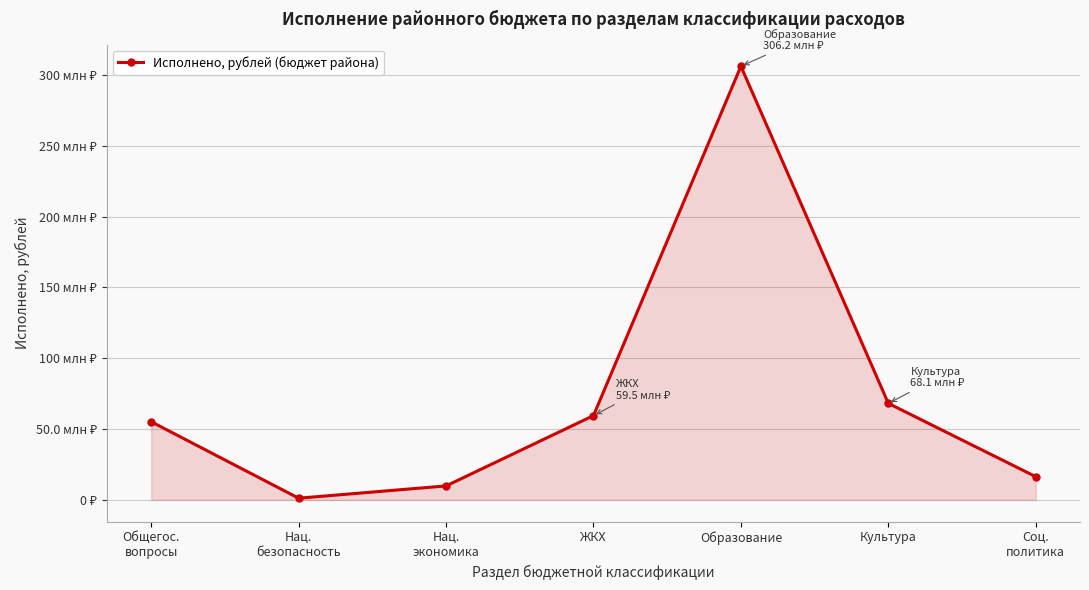

Is this an area chart (filled region under the line)?

Yes